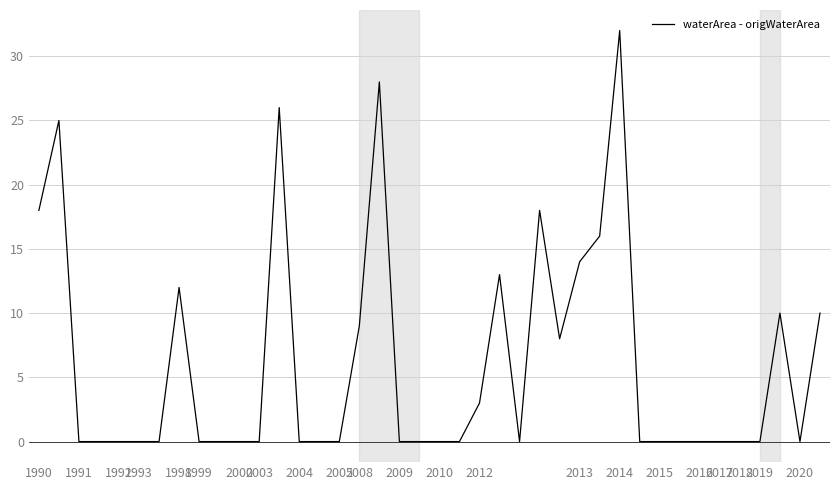

What is the difference between the maximum and minimum values?

32